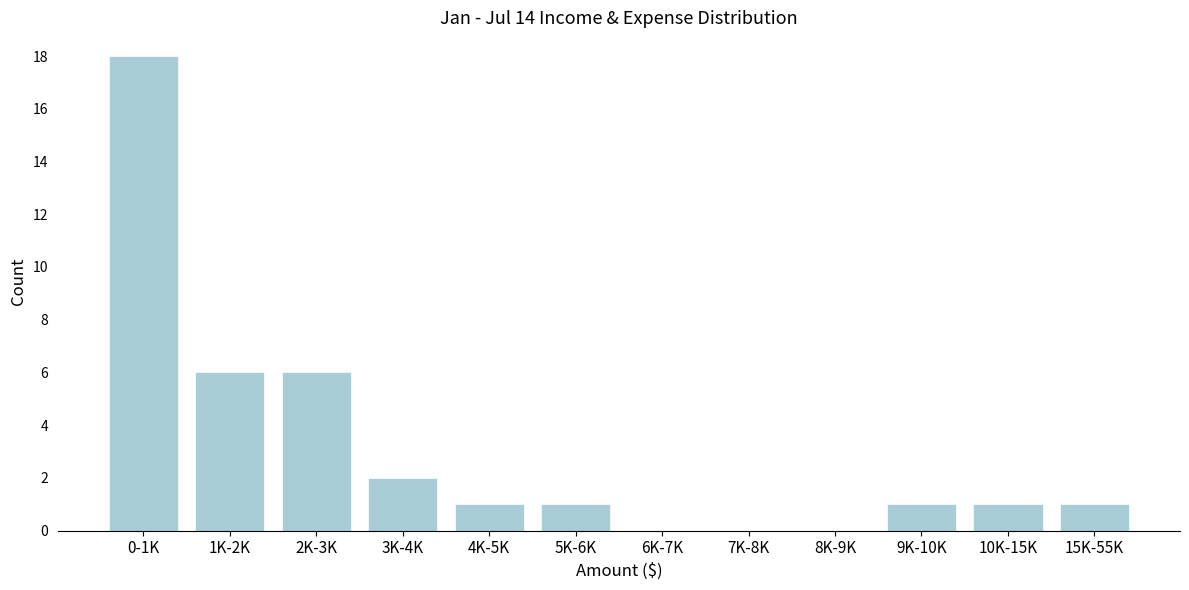

Reading right to left, list all the values displayed in this chart.

15K-55K=1	10K-15K=1	9K-10K=1	8K-9K=0	7K-8K=0	6K-7K=0	5K-6K=1	4K-5K=1	3K-4K=2	2K-3K=6	1K-2K=6	0-1K=18